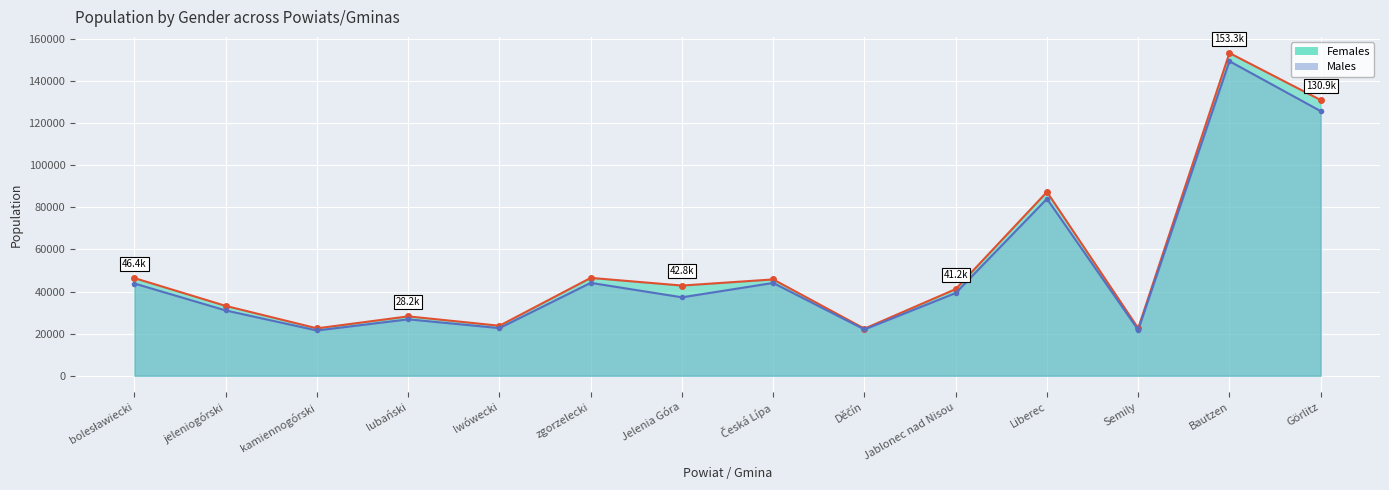

Rank the series by their maximum value, from lowest to highest.

Males line, Females line